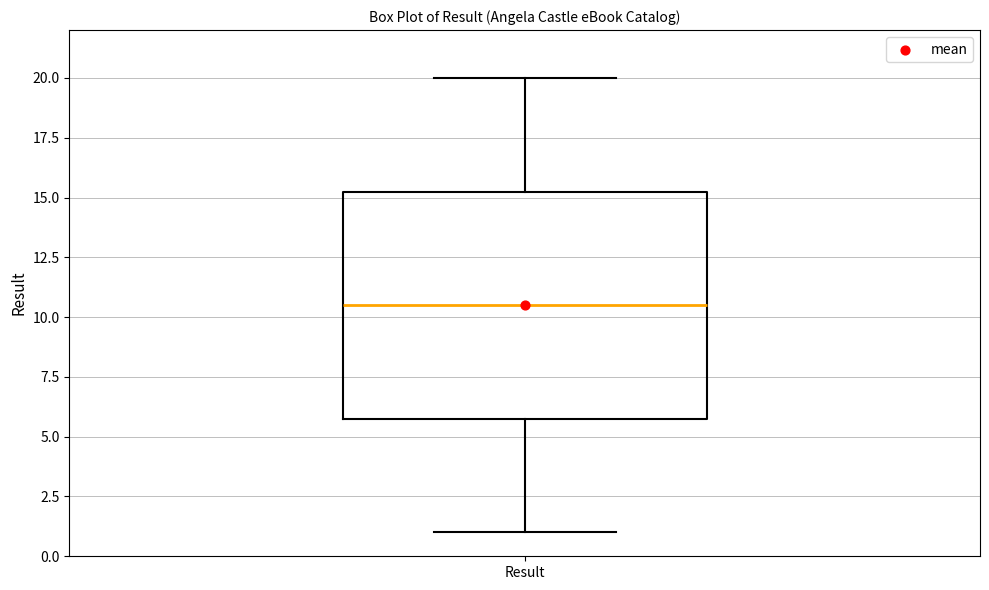

Read this box plot against the y-axis: the position of the median line, the range covered by the box, and the ends of both whiskers. The values are not printed on the chart, so give them approximately, as read against the axis.

median 10.5, box 6.0 to 15.5, whiskers 1.0 to 20.0